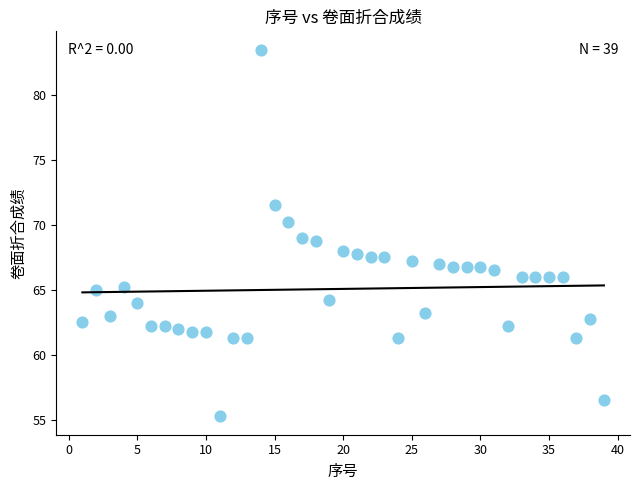

What is the range of X values (max minus min)?

38.0